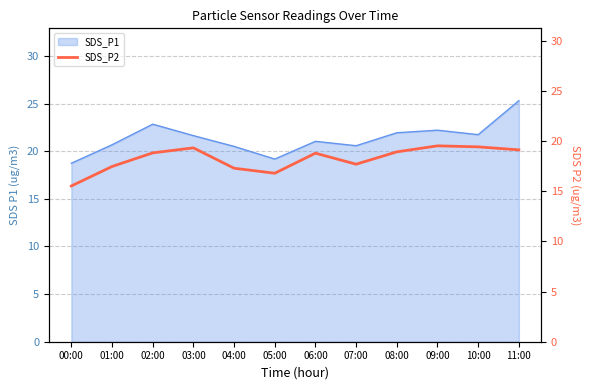

Does the chart have visible grid lines?

Yes